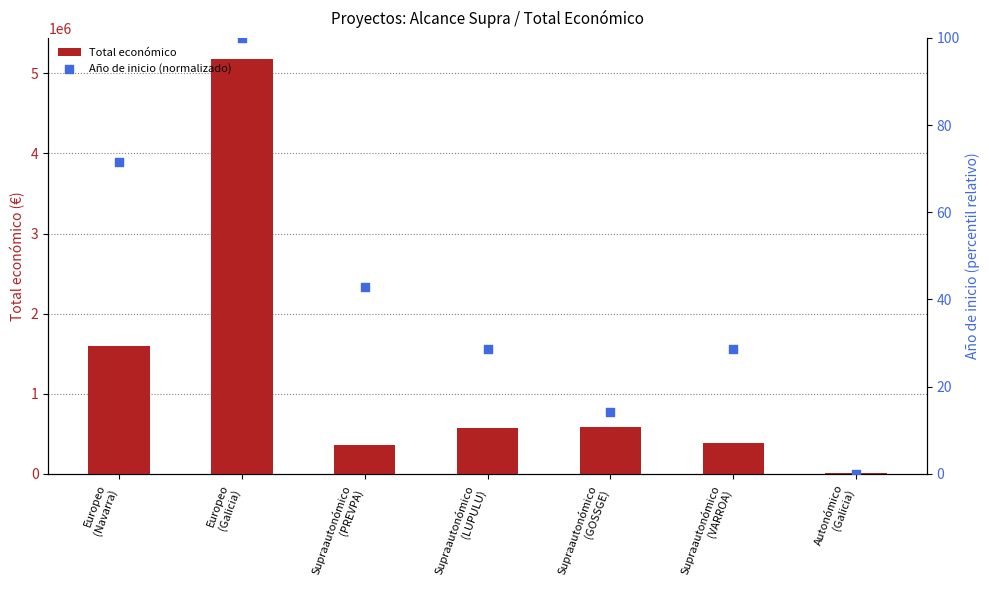

What is the total value across all series at Supraautonómico
(LUPULU)?

577604.6